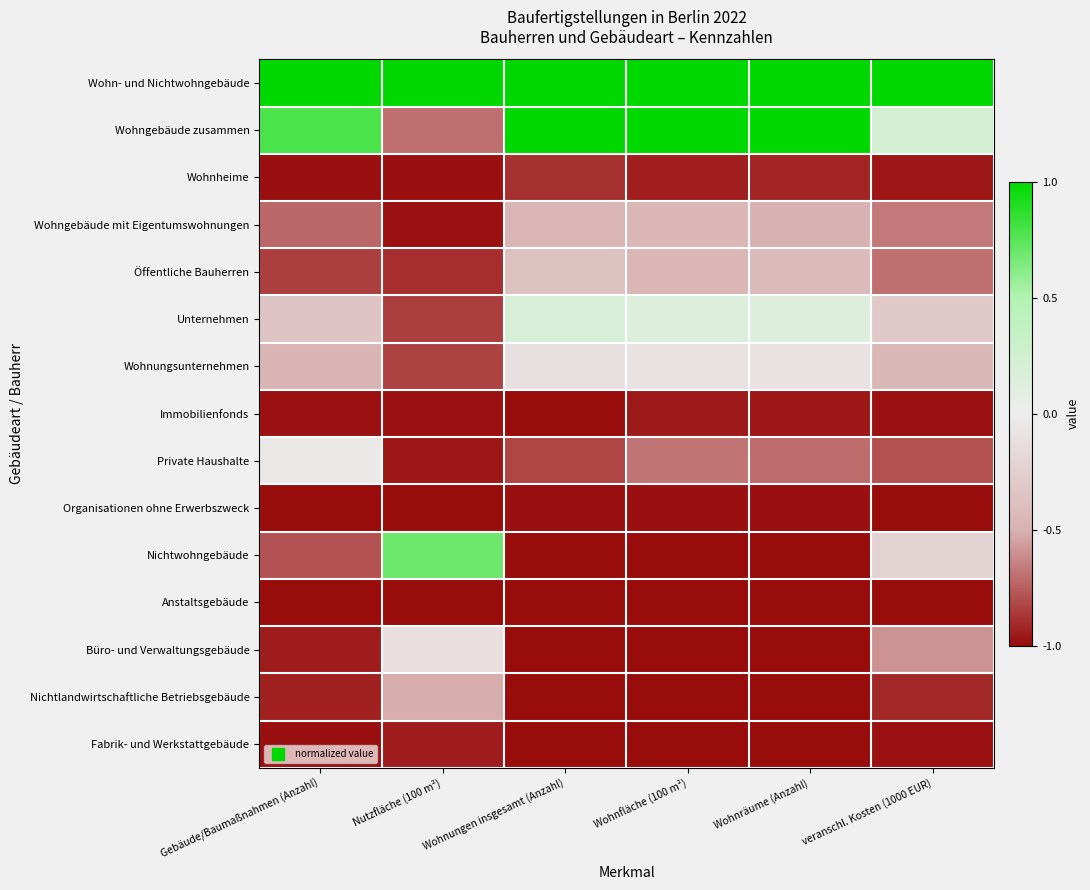

At veranschl. Kosten (1000 EUR), list the series in order from largest to smallest.

Wohn- und Nichtwohngebäude, Wohngebäude zusammen, Nichtwohngebäude, Unternehmen, Wohnungsunternehmen, Büro- und Verwaltungsgebäude, Wohngebäude mit Eigentumswohnungen, Öffentliche Bauherren, Private Haushalte, Nichtlandwirtschaftliche Betriebsgebäude, Wohnheime, Immobilienfonds, Fabrik- und Werkstattgebäude, Organisationen ohne Erwerbszweck, Anstaltsgebäude